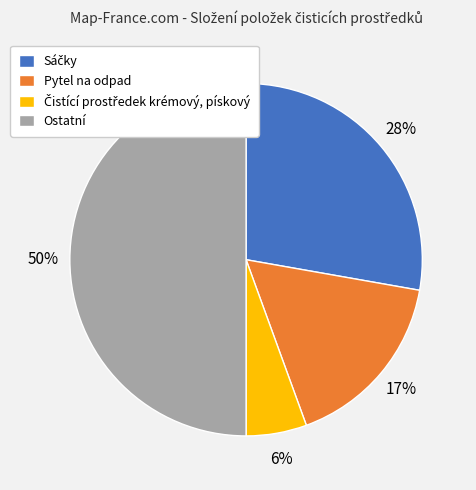

To the nearest percent, what portion does Pytel na odpad represent?

17%